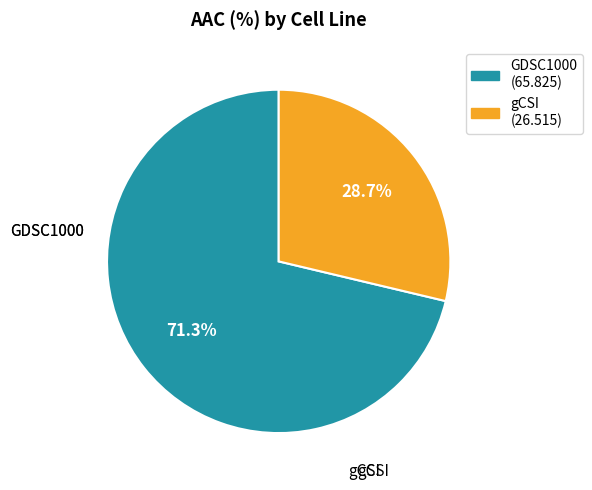

Between gCSI and GDSC1000, which is larger?

GDSC1000